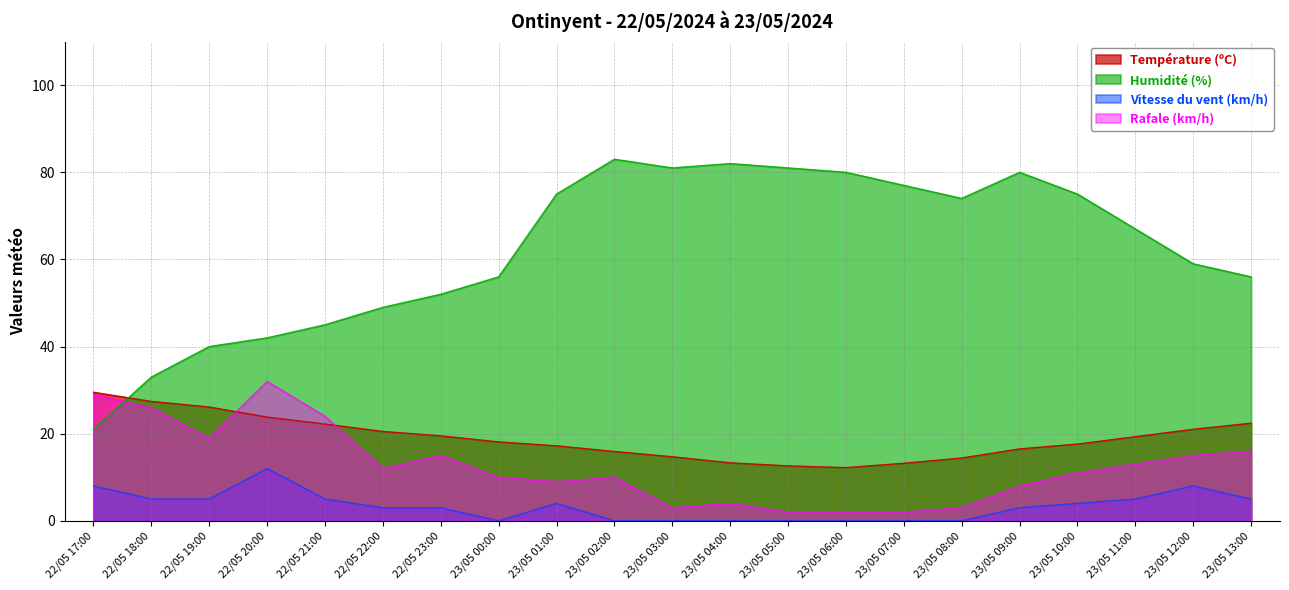

How many intersections are there between Température (ºC) and Humidité (%)?

1